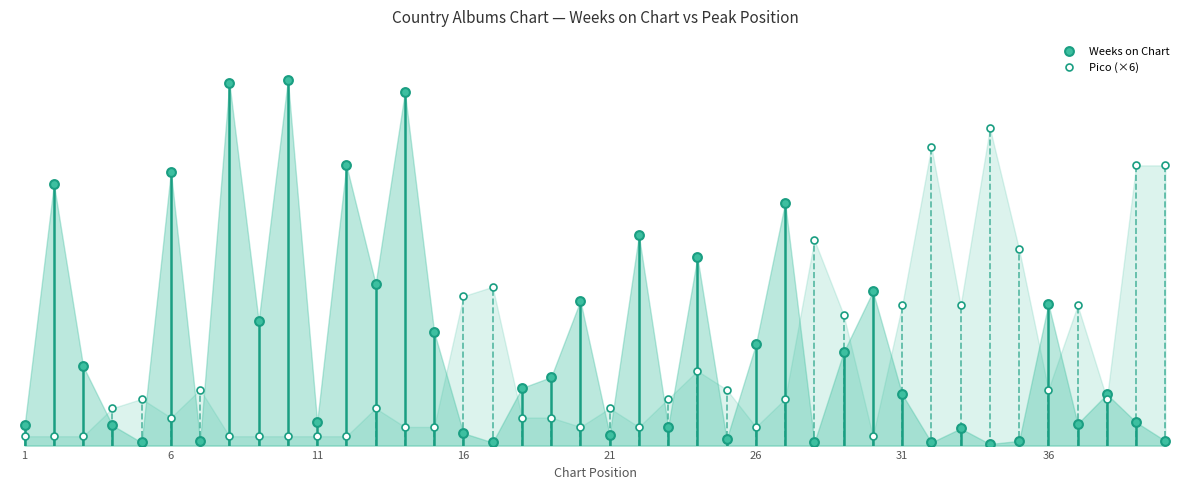

Which series reaches the minimum Y coordinate?

Weeks on Chart